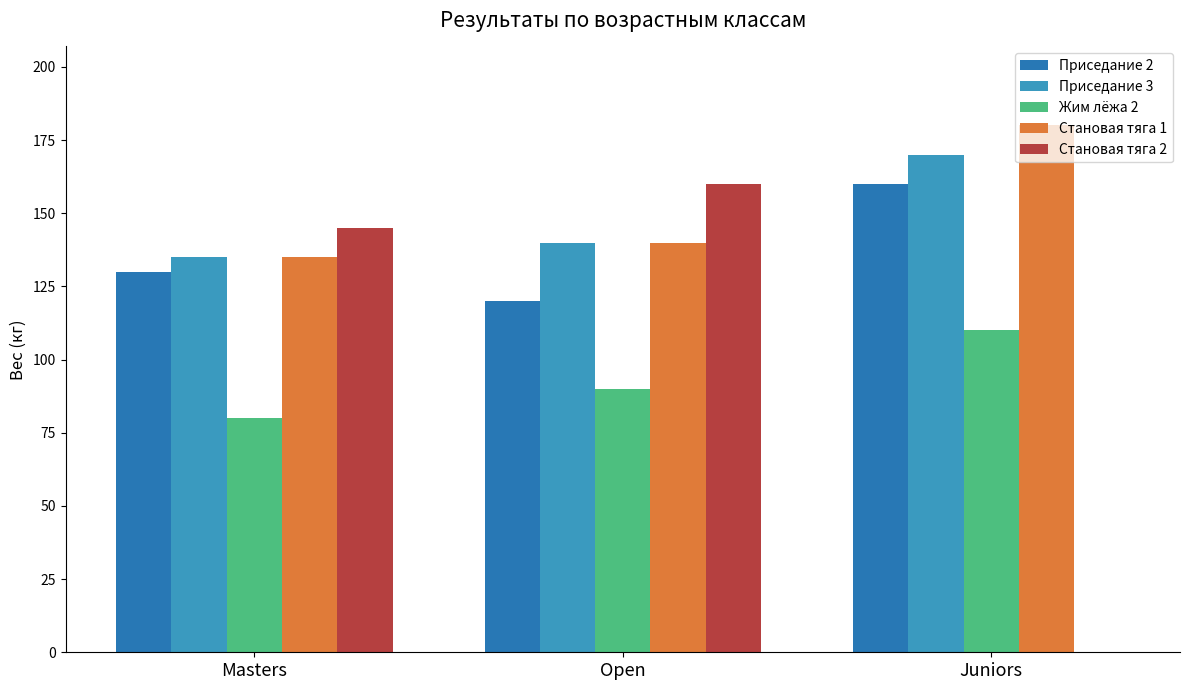

At which label does Становая тяга 2 reach its peak?

Open